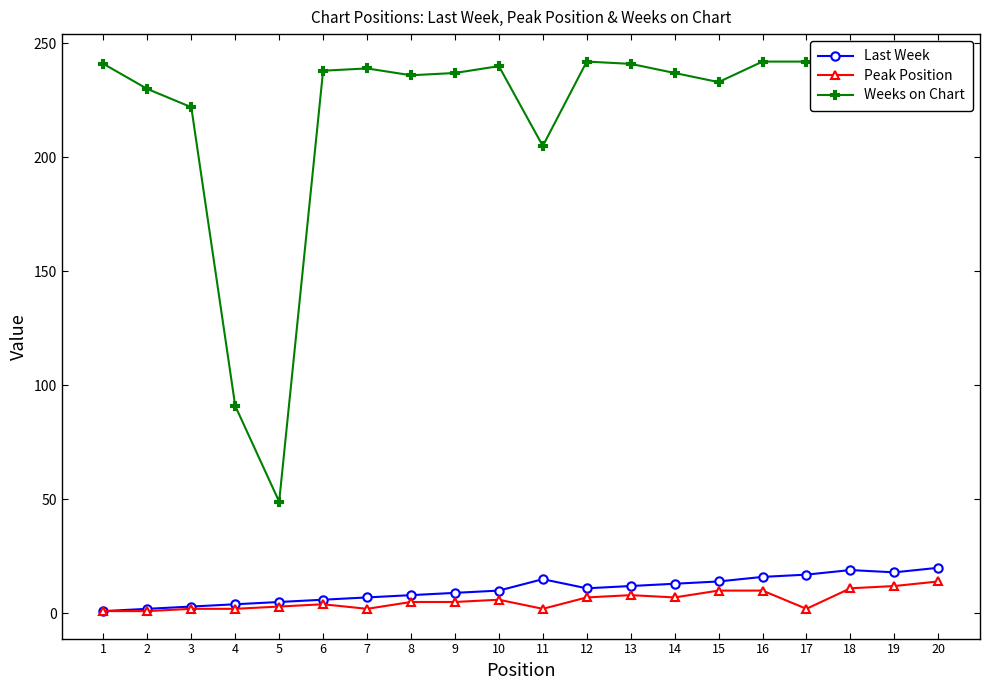

True or false: Peak Position and Last Week cross at least once.

False